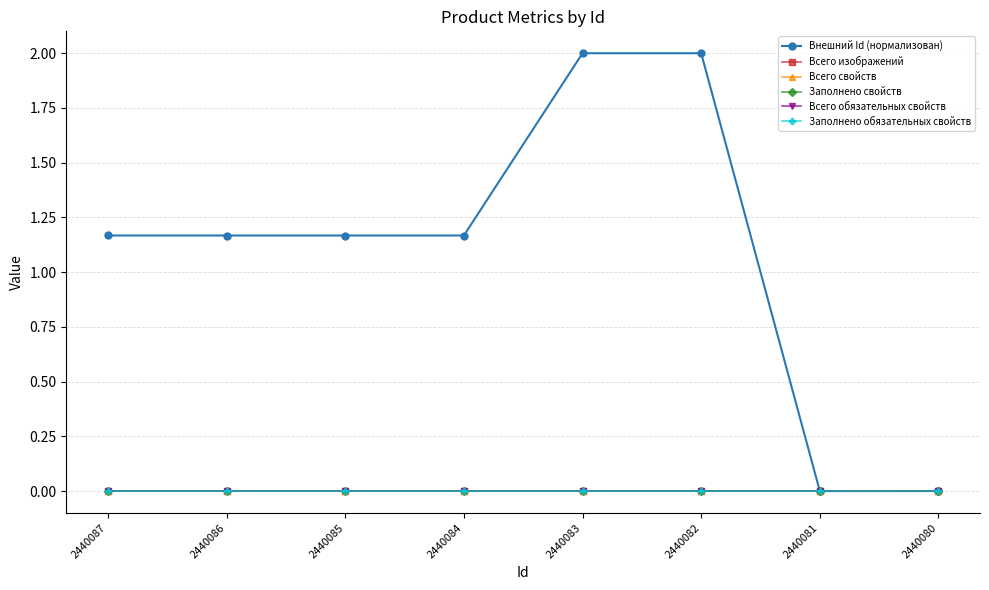

List the series in order of their peak value, lowest first.

Всего изображений, Всего свойств, Заполнено свойств, Всего обязательных свойств, Заполнено обязательных свойств, Внешний Id (нормализован)